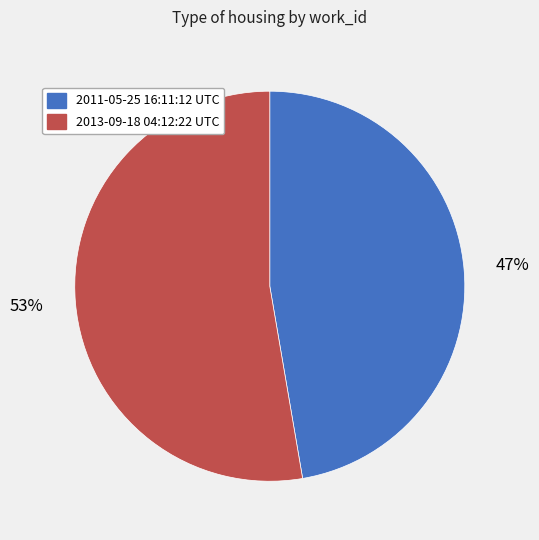

The 2011-05-25 16:11:12 UTC slice represents 47% of the pie. True or false?

True